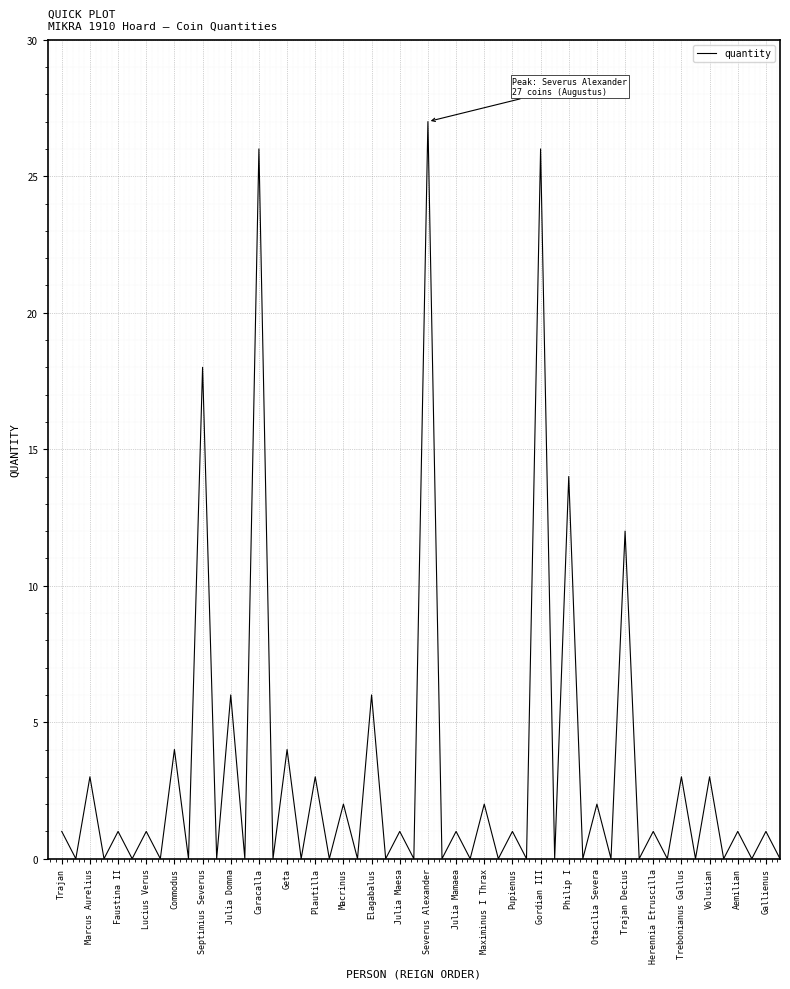

What is the difference between the maximum and minimum values?

27